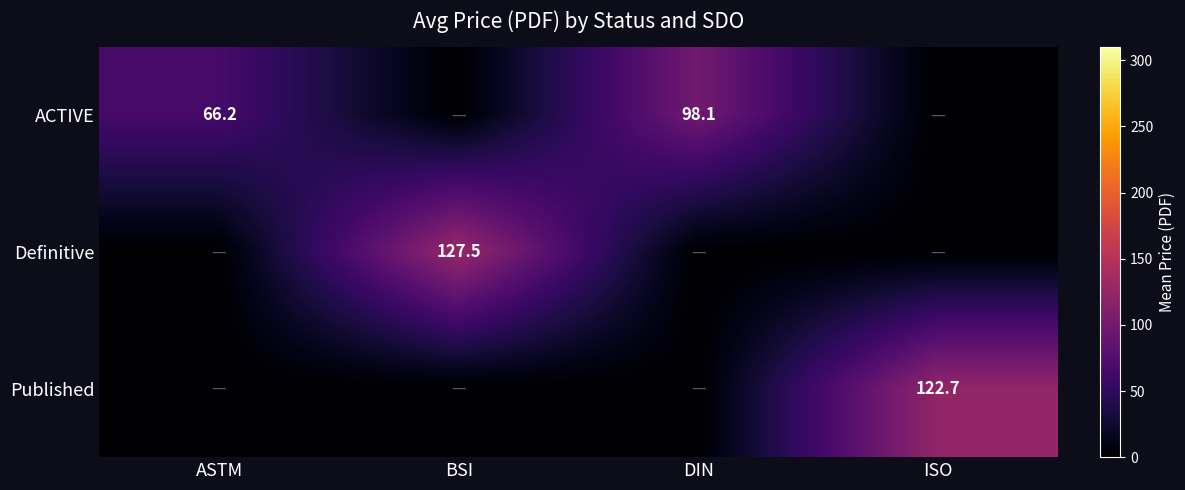

The value of ACTIVE at ASTM is 104.0. True or false?

False